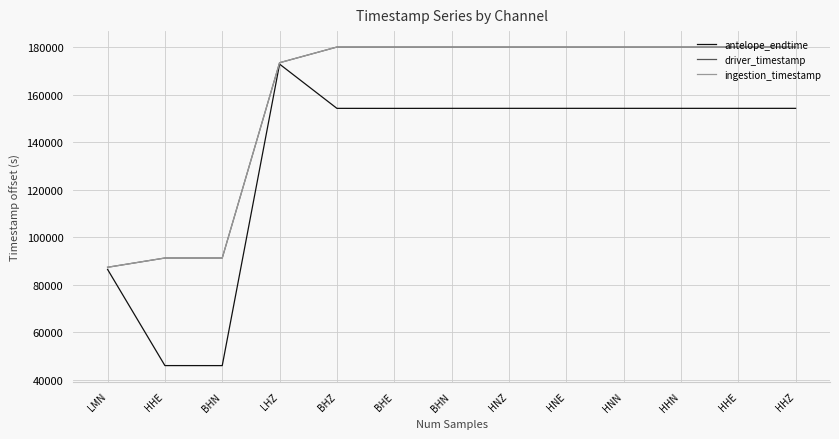

True or false: driver_timestamp and ingestion_timestamp intersect in this chart.

False